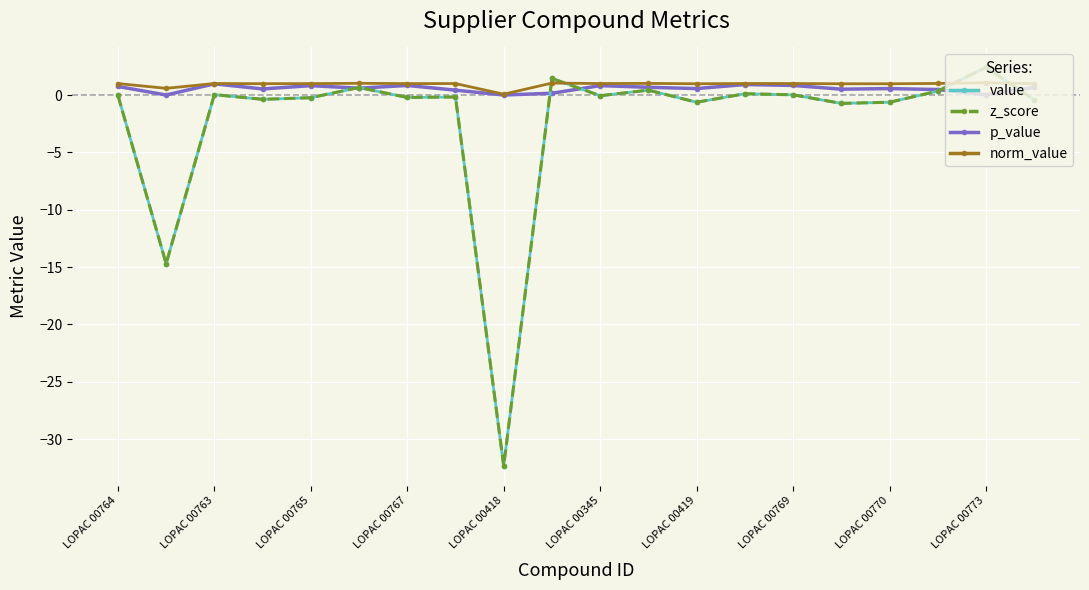

True or false: norm_value and p_value intersect in this chart.

False